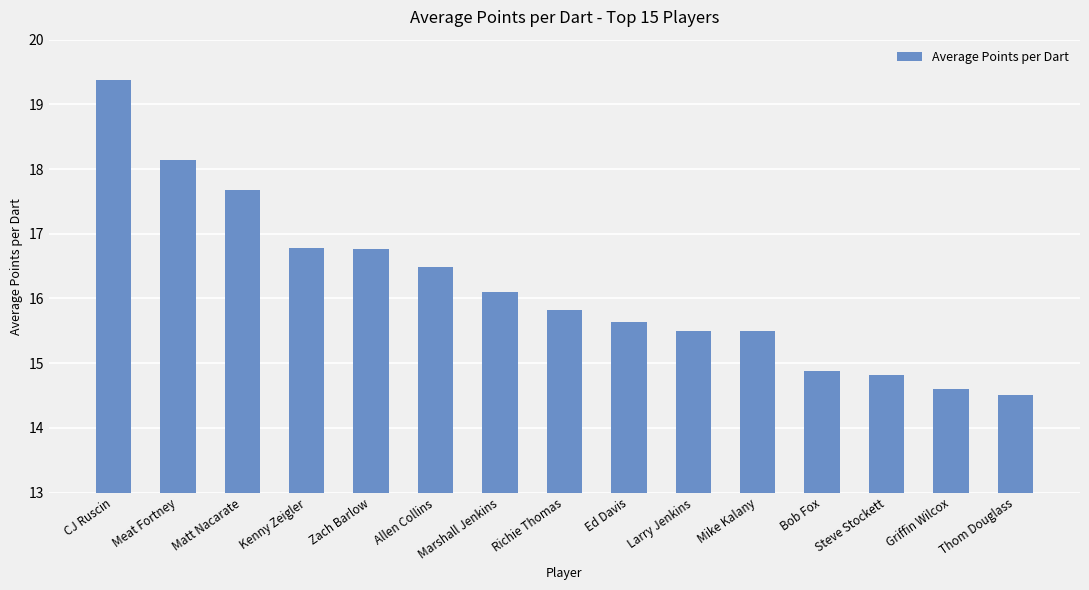

How many data points are above 15?

11